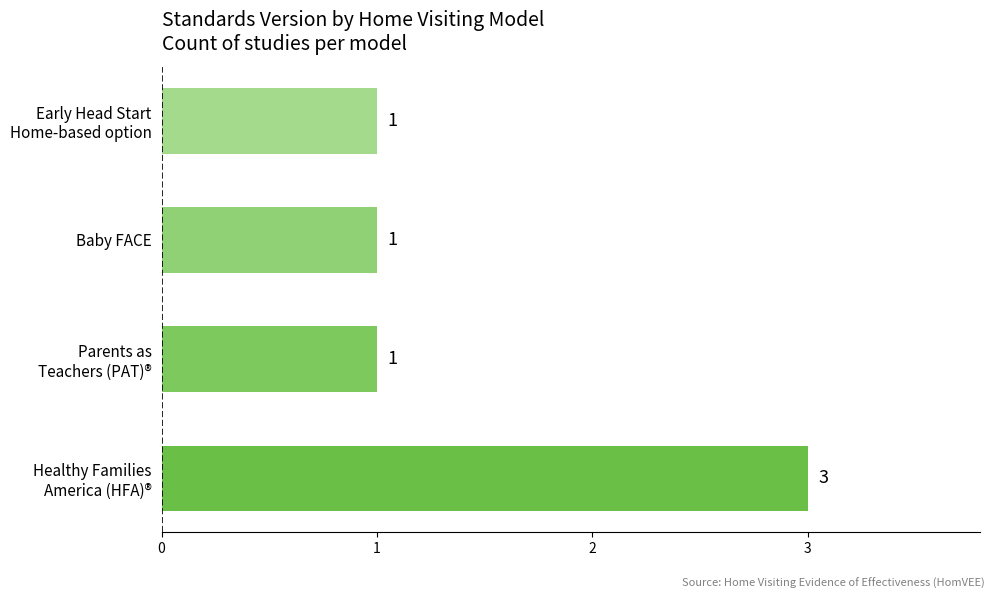

What is the maximum value shown in the chart?

3